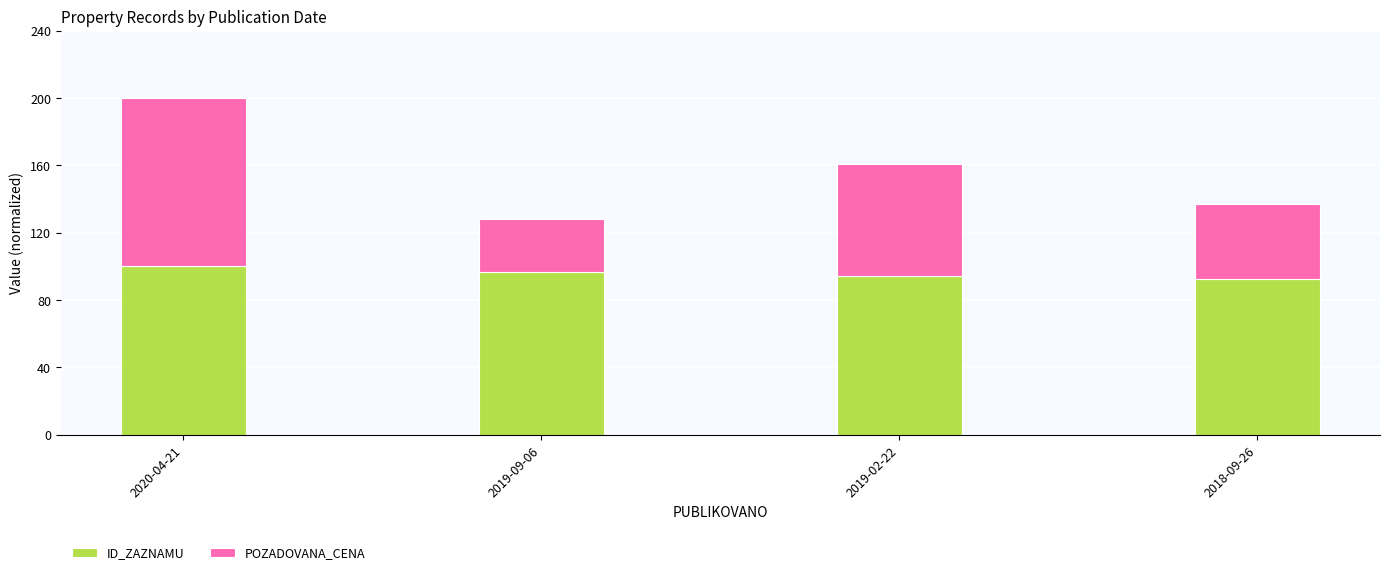

At which category is the sum across all series the highest?

2020-04-21